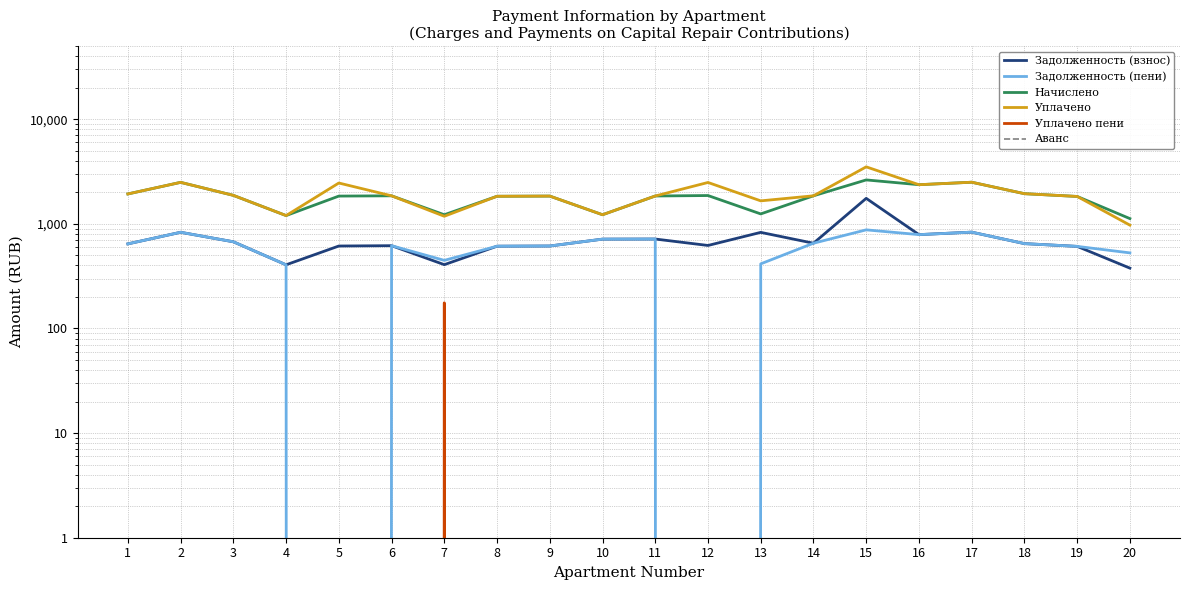

Between 8 and 15, which series saw the biggest shift?

Уплачено